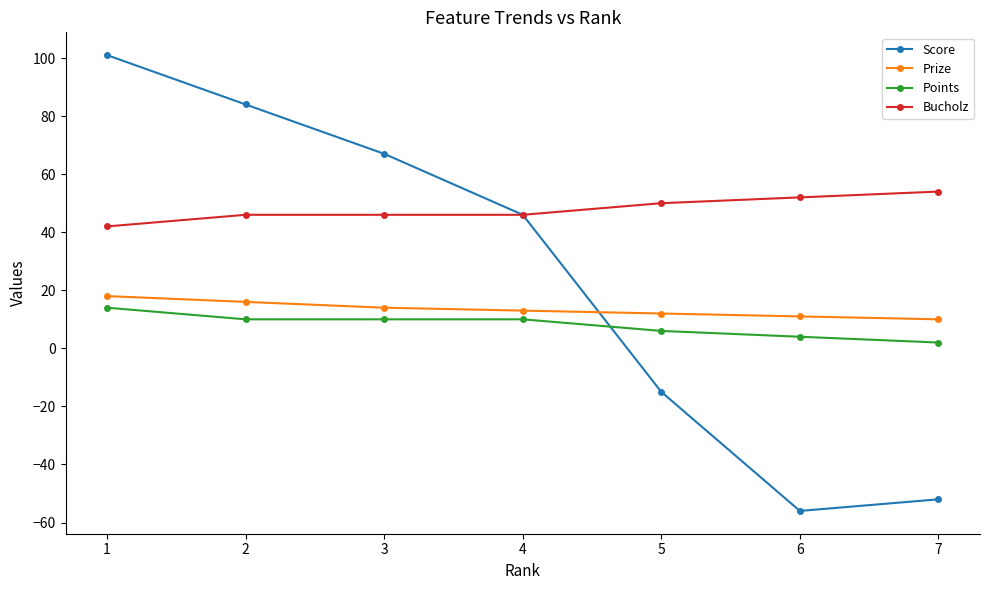

At which label is Score closest to 22?

4